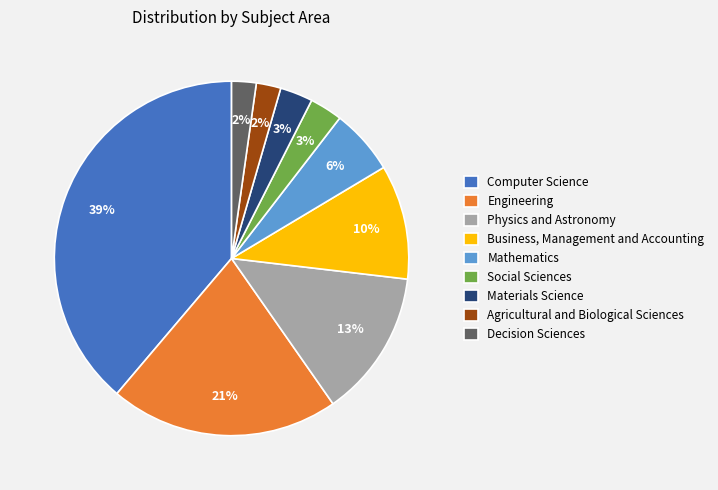

How many segments does this pie chart have?

9